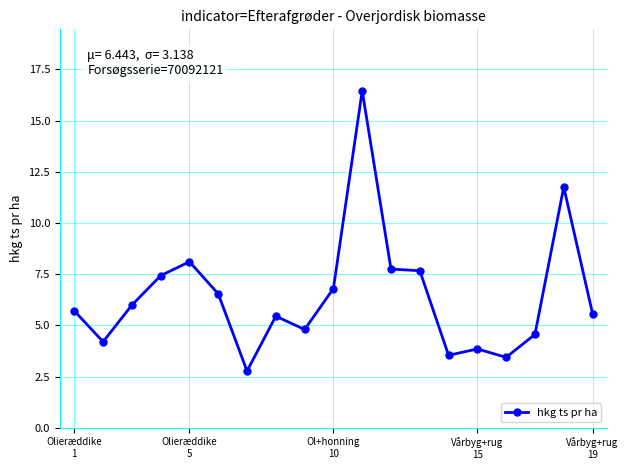

What is the smallest value displayed?

2.8